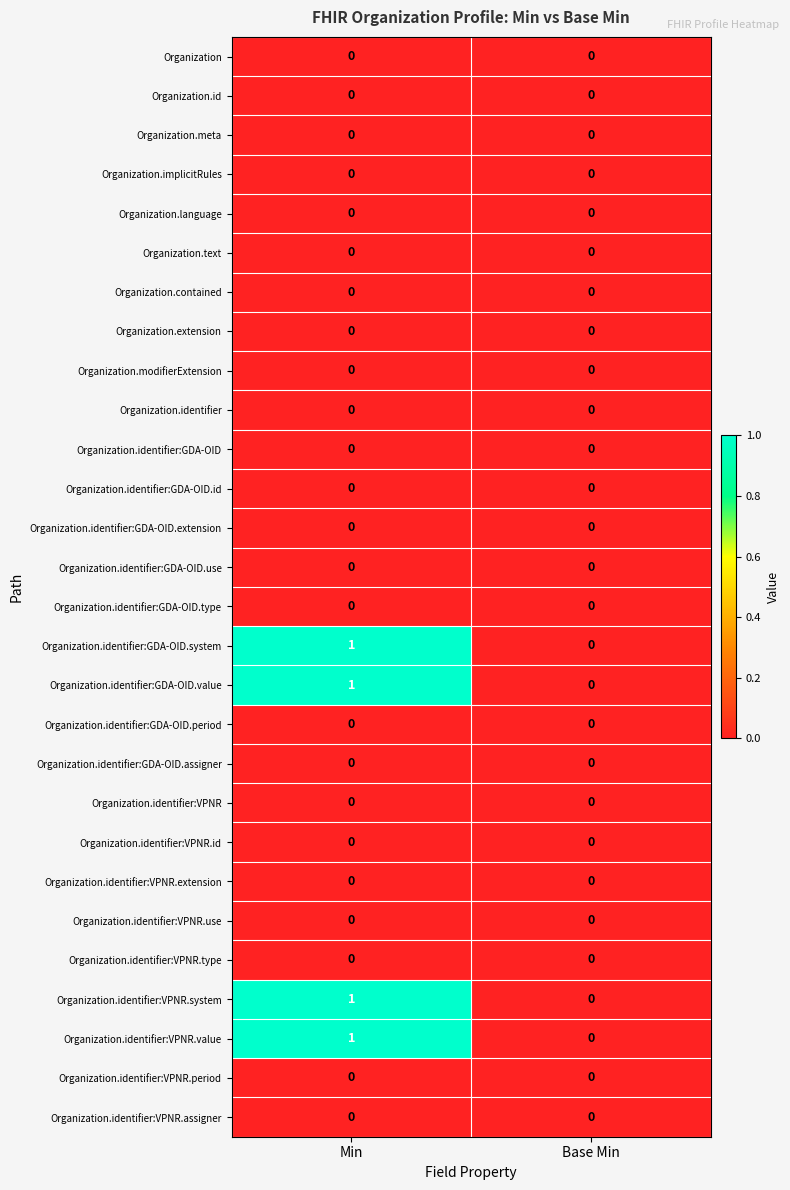

The Organization.identifier:VPNR.id series shows 0 at Min. True or false?

True